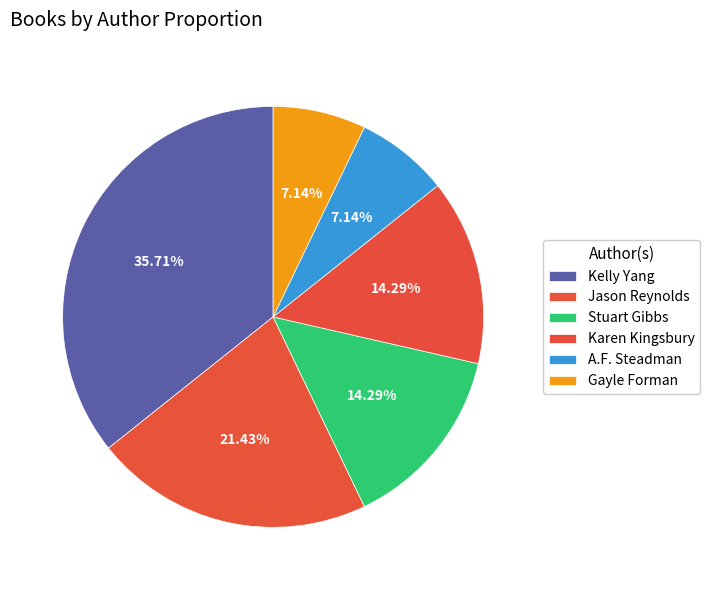

Which slice is the largest?

Kelly Yang